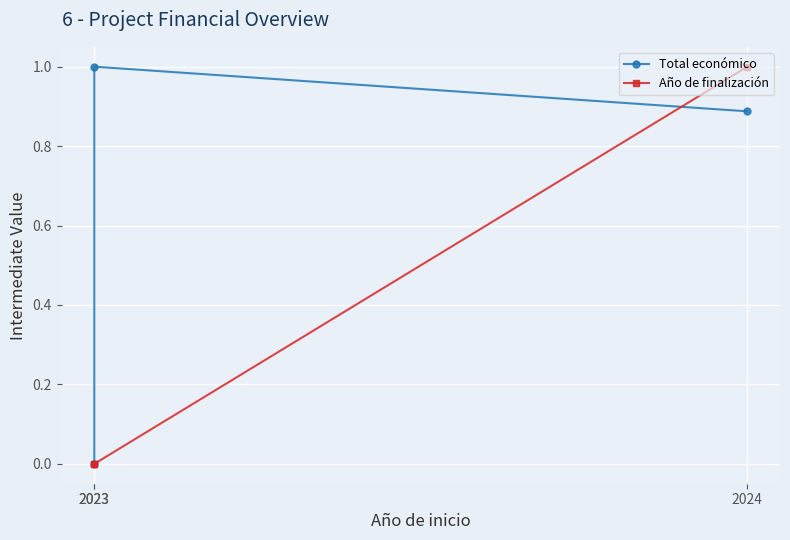

Does the chart display data point markers on the line(s)?

Yes